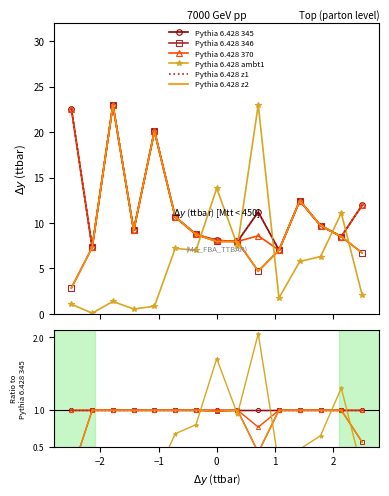

What value does the Pythia 6.428 370 series have at −1?

1.0